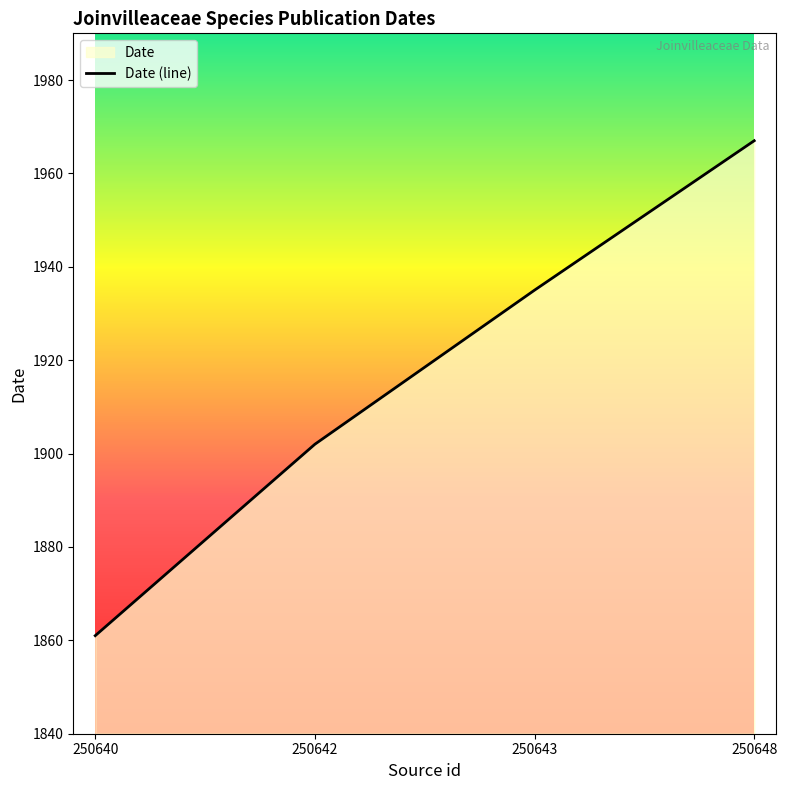

Rank the categories by value from lowest to highest.

250640, 250642, 250643, 250648